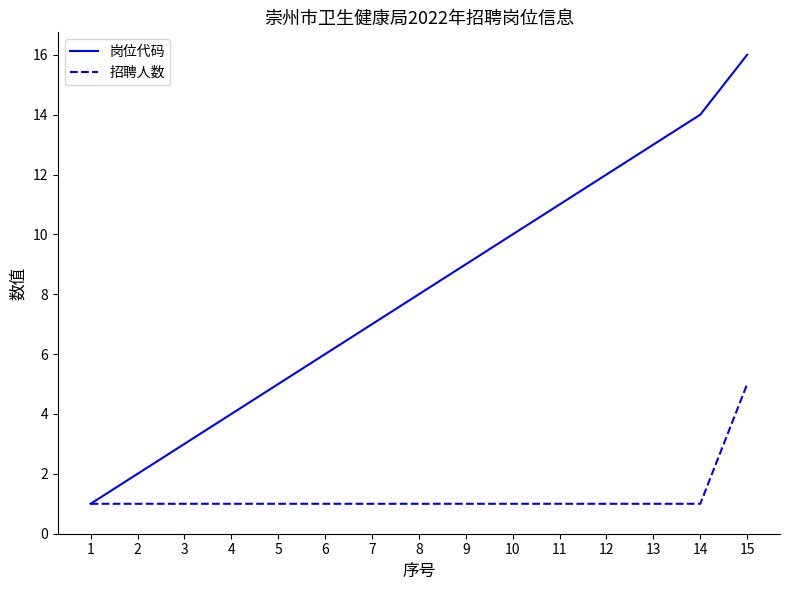

Count the 招聘人数 values in the range 1 to 2.

14